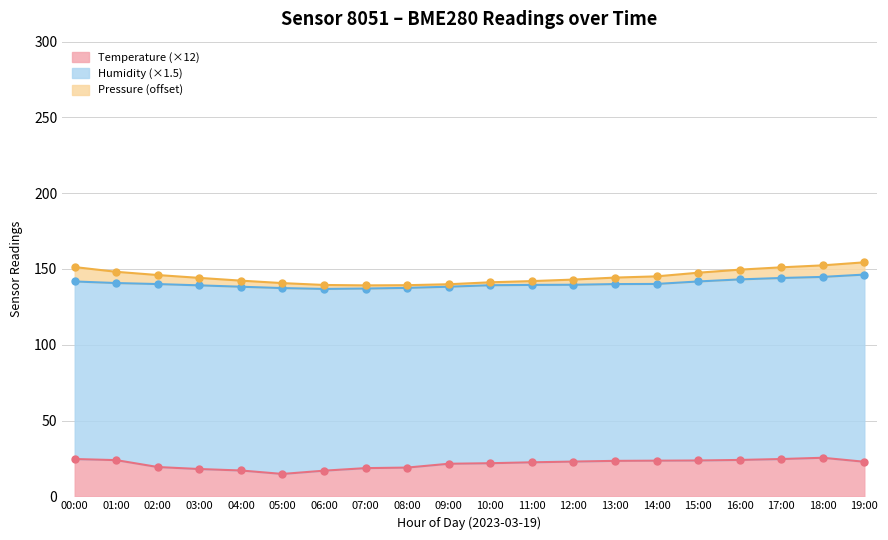

What is the minimum value shown in the chart?

14.8